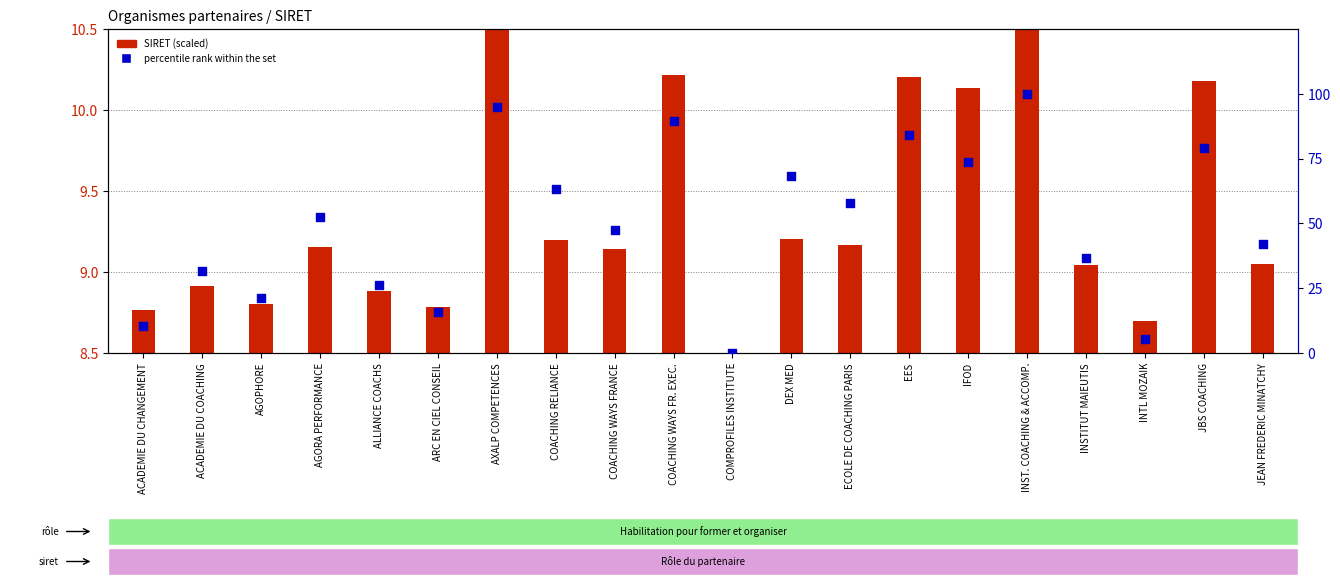

What is the total value across all series at INTL MOZAIK?

5.5